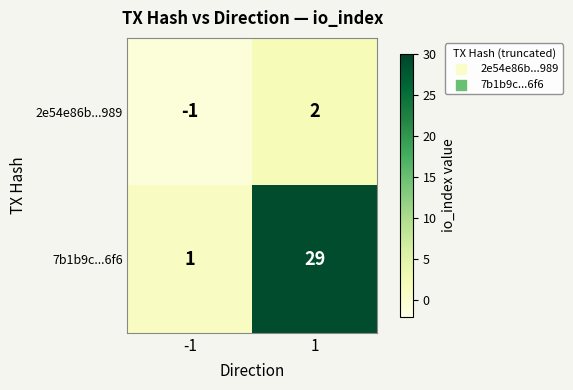

Rank the series by their maximum value, from lowest to highest.

2e54e86b...989, 7b1b9c...6f6